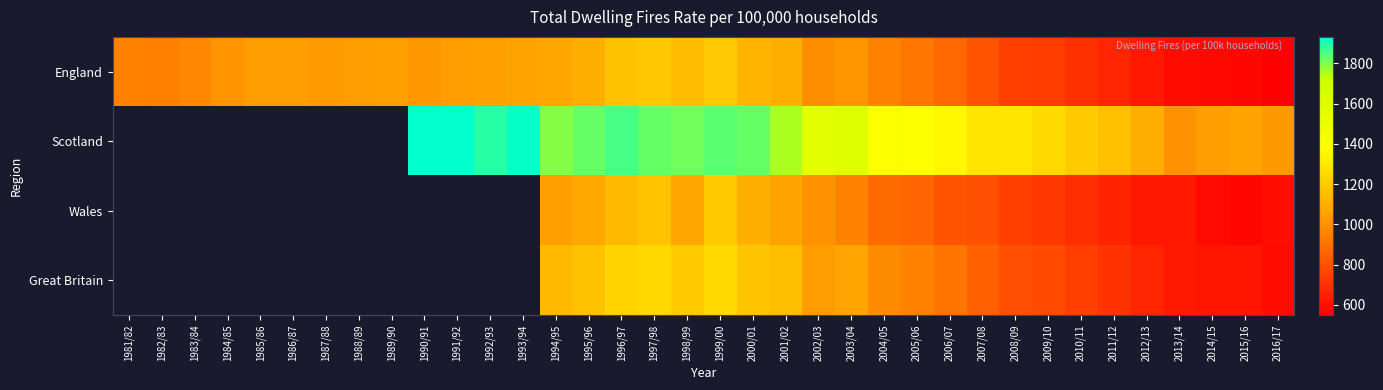

What is the total value across all series at 1997/98?

5421.0